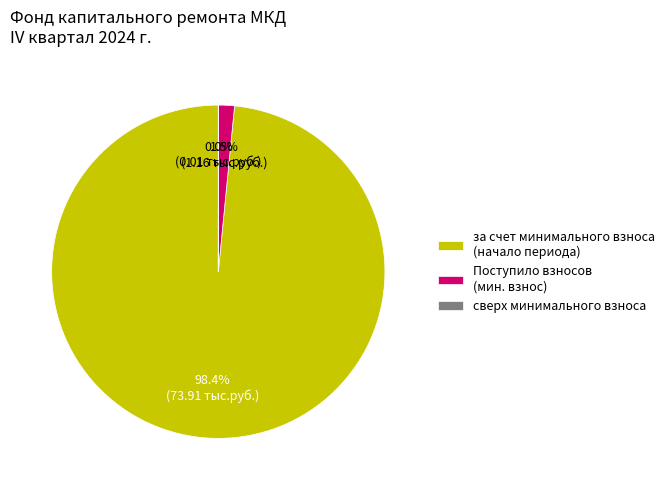

Which category has the biggest portion of the pie?

за счет минимального взноса (начало периода)